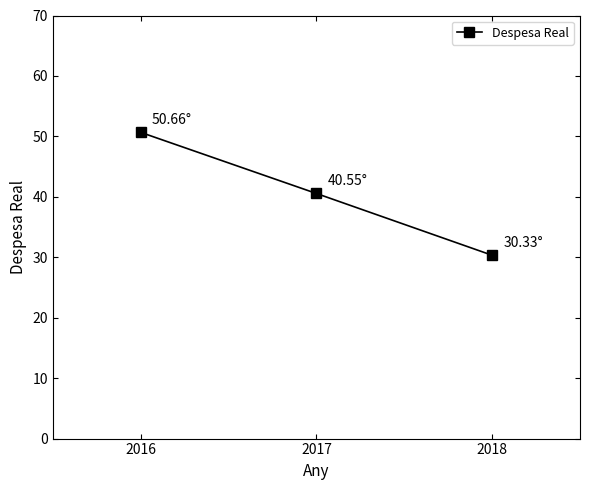

What is the maximum value shown in the chart?

50.7